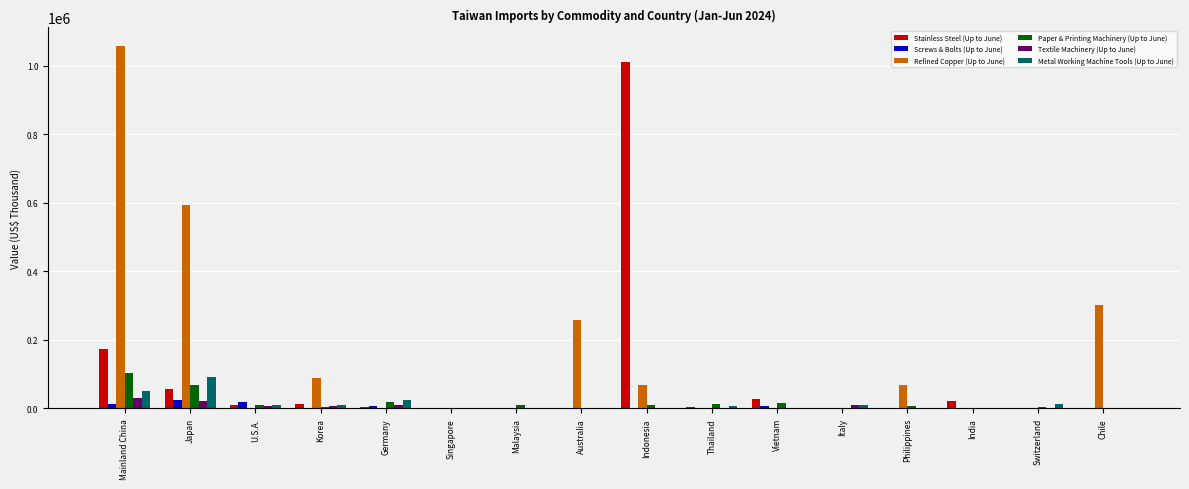

Count the number of data series in this chart.

6